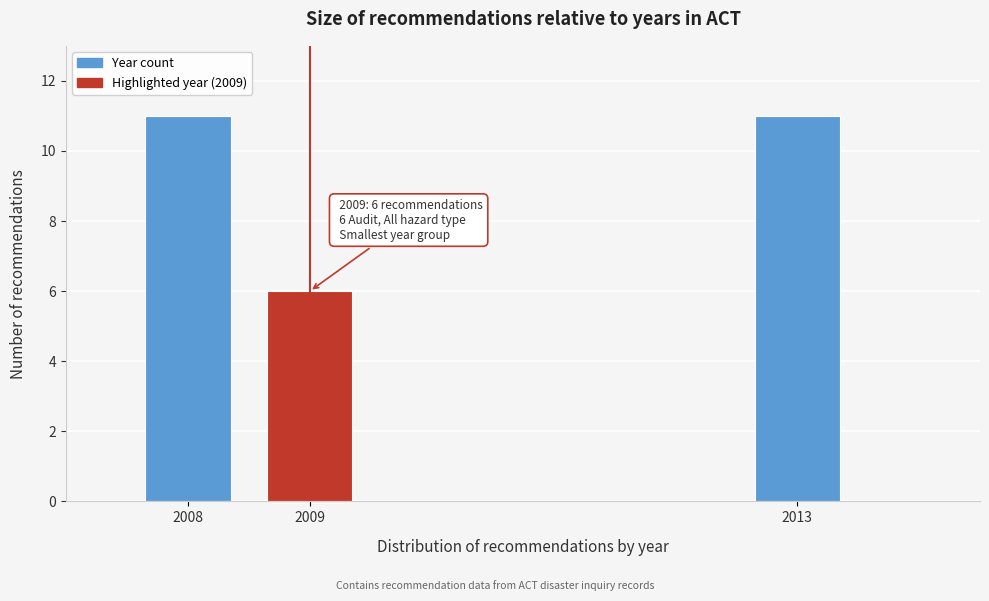

Reading left to right, what are all the values shown in this chart?

11	6	11